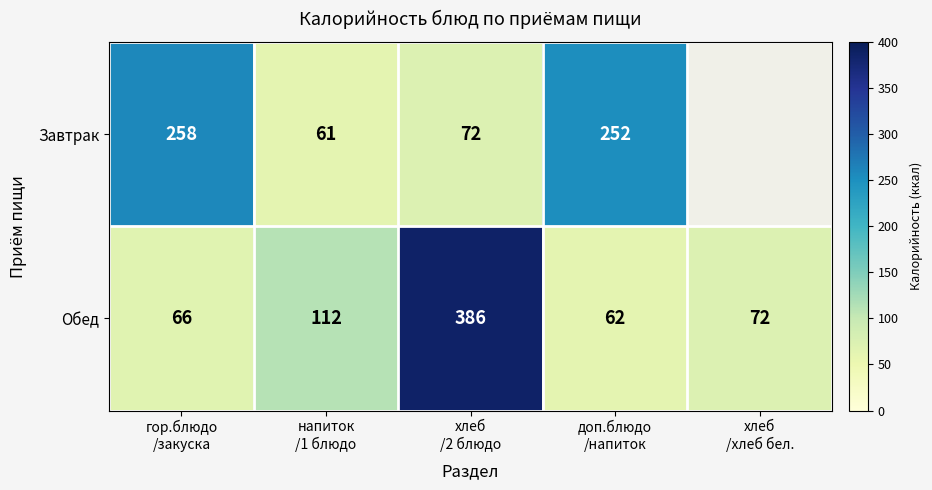

What is the lowest value of the Обед series?

62